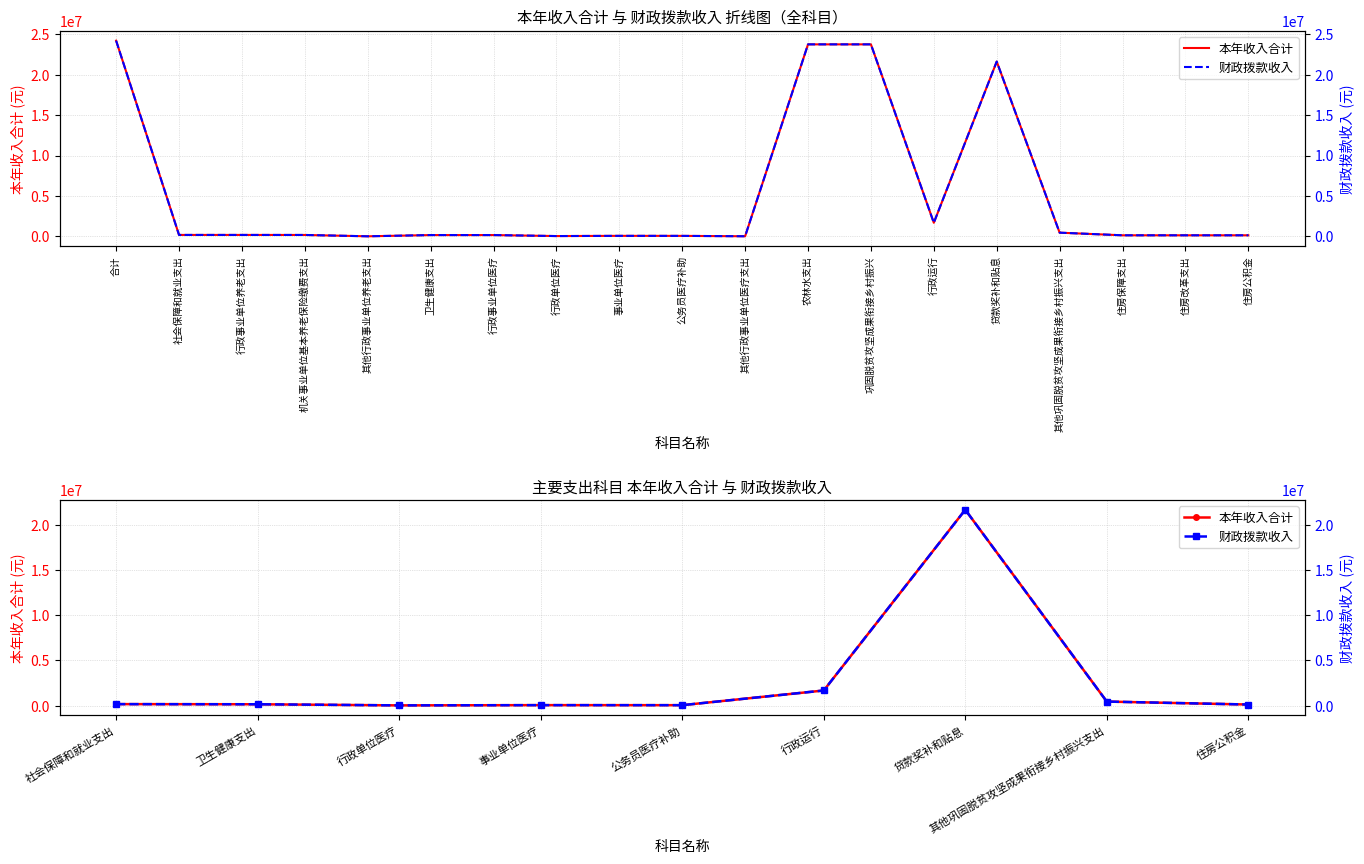

Is this an area chart (filled region under the line)?

No